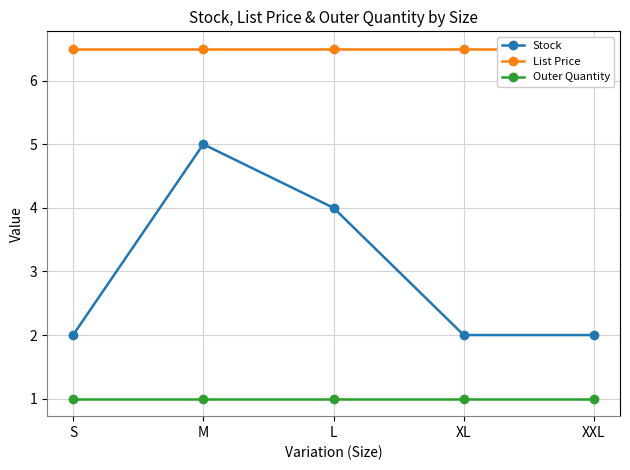

True or false: Outer Quantity and Stock cross at least once.

False